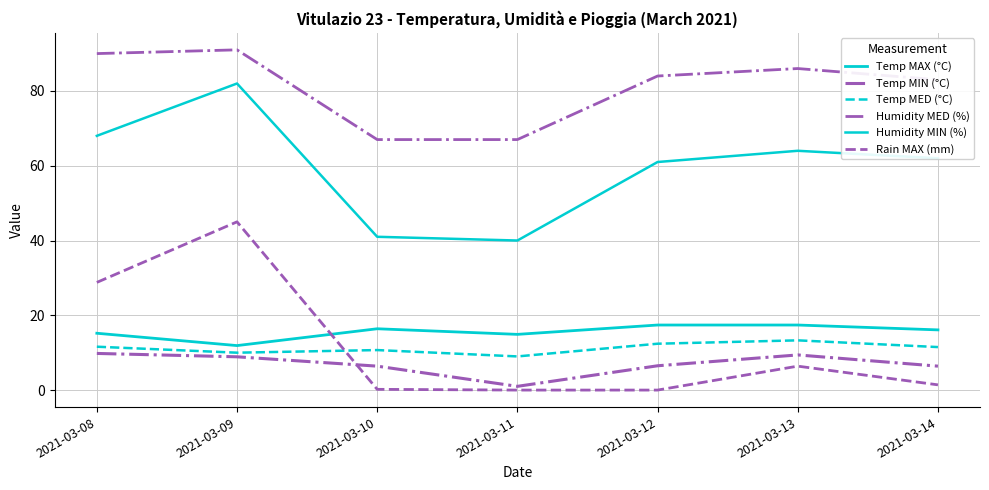

How many lines are shown in the chart?

6